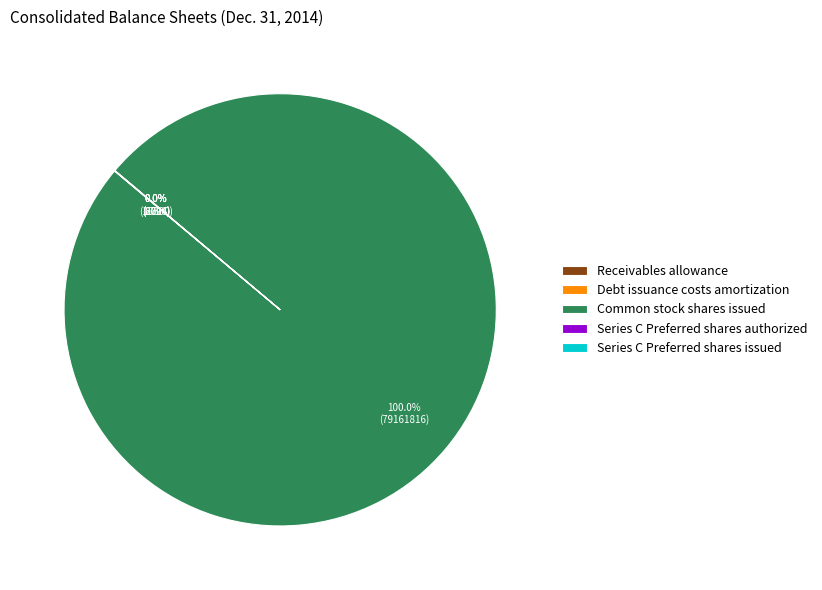

Is there any slice that represents more than half of the pie?

Yes